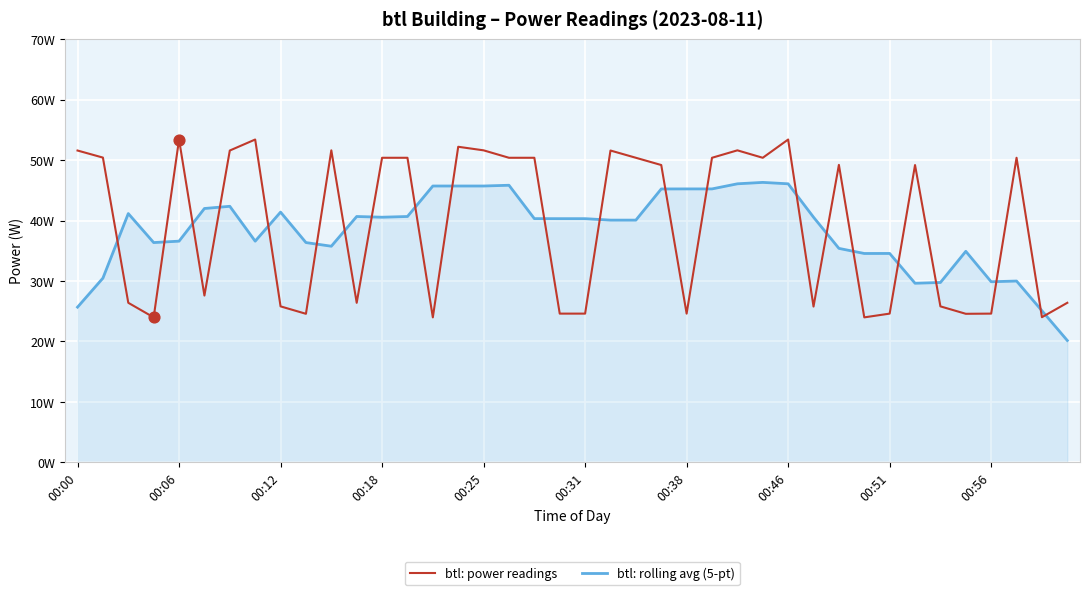

Is this an area chart (filled region under the line)?

Yes